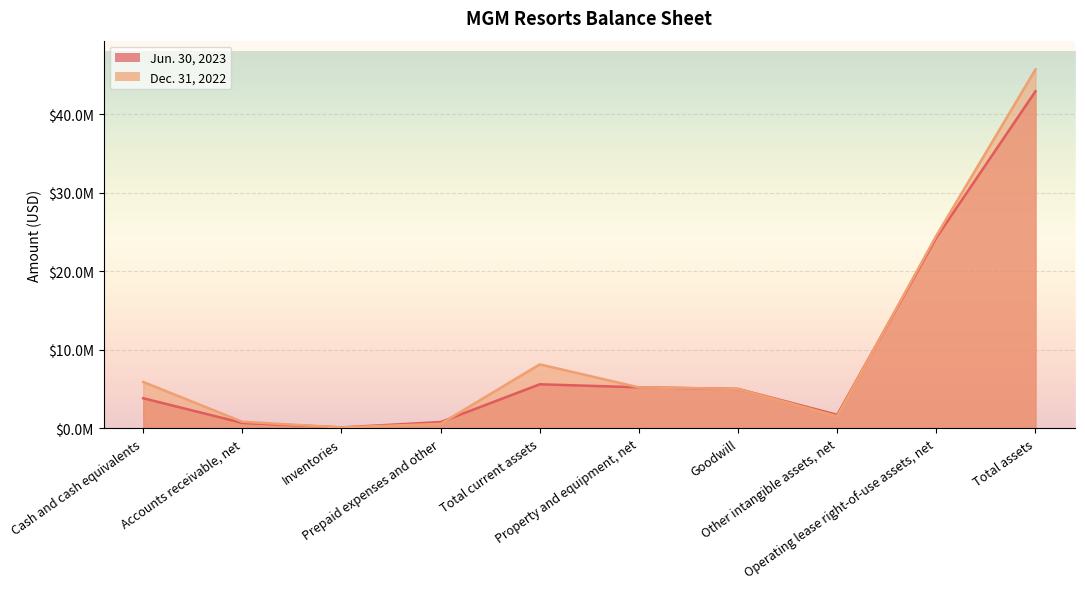

What is the lowest value of the Dec. 31, 2022 series?

126065